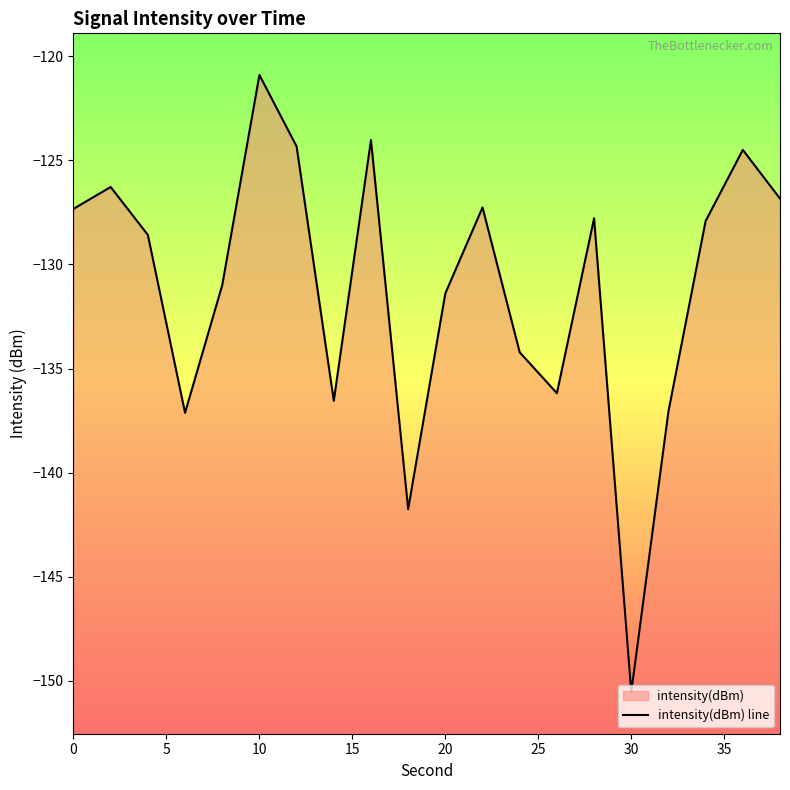

How many points are lower than both their immediate neighbors (excluding endpoints)?

5